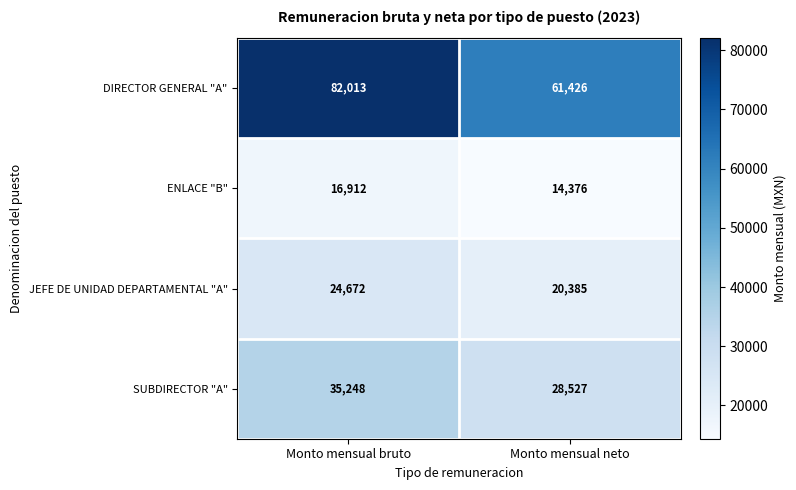

Reading right to left, extract all data points from this chart.

DIRECTOR GENERAL "A": 61426	82013
ENLACE "B": 14376	16912
JEFE DE UNIDAD DEPARTAMENTAL "A": 20385	24672
SUBDIRECTOR "A": 28527	35248